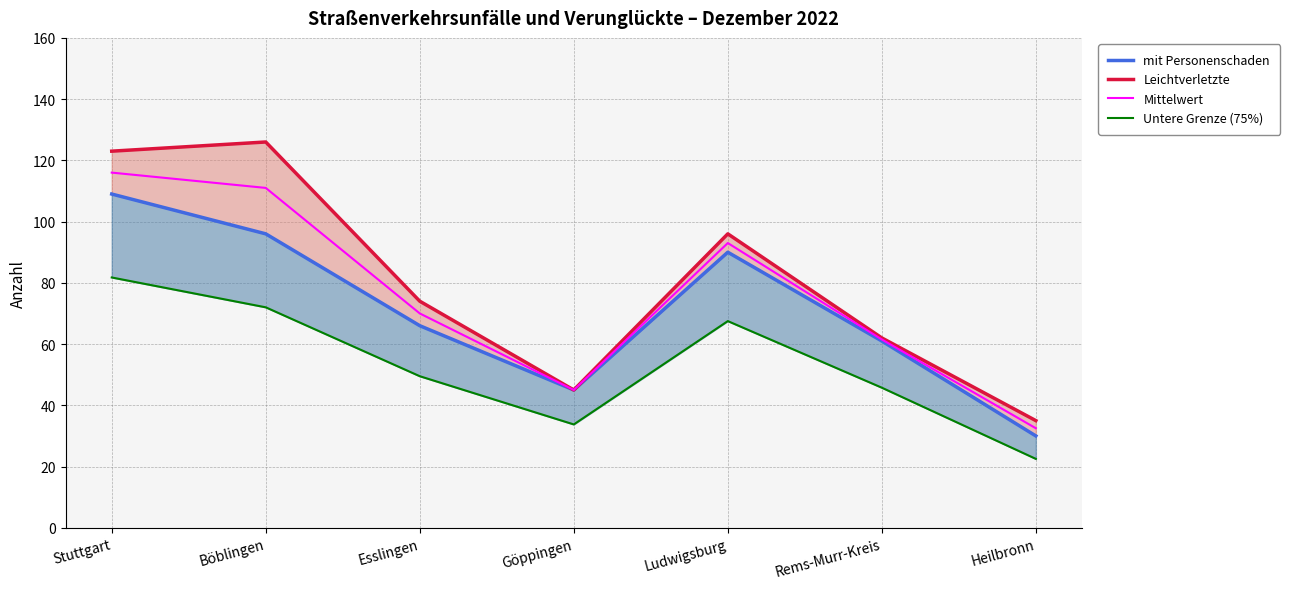

At Stuttgart, list the series in order from largest to smallest.

Leichtverletzte, Mittelwert, mit Personenschaden, Untere Grenze (75%)